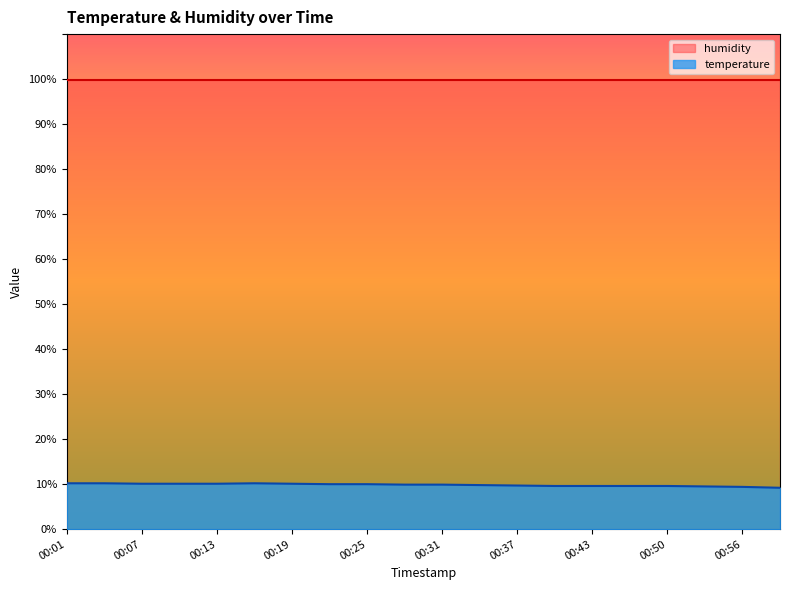

What is the ratio of the value at 00:01 to the value at 00:10?

1.0